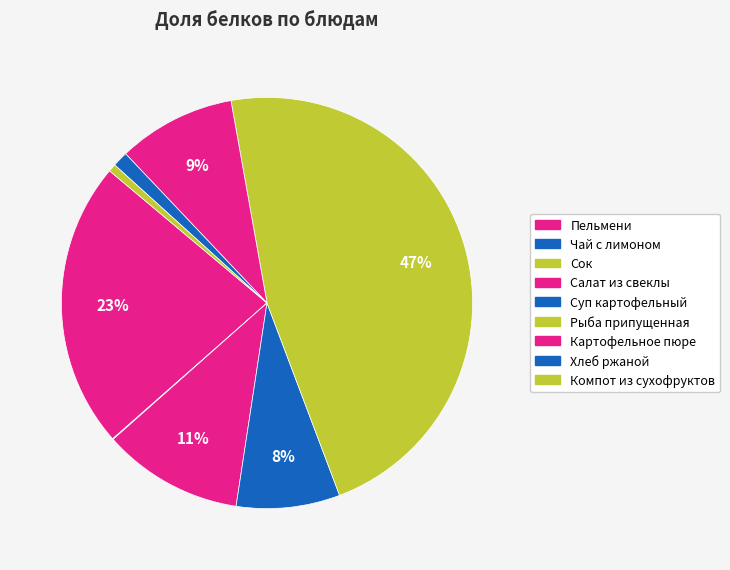

Which slice is the largest?

Рыба припущенная